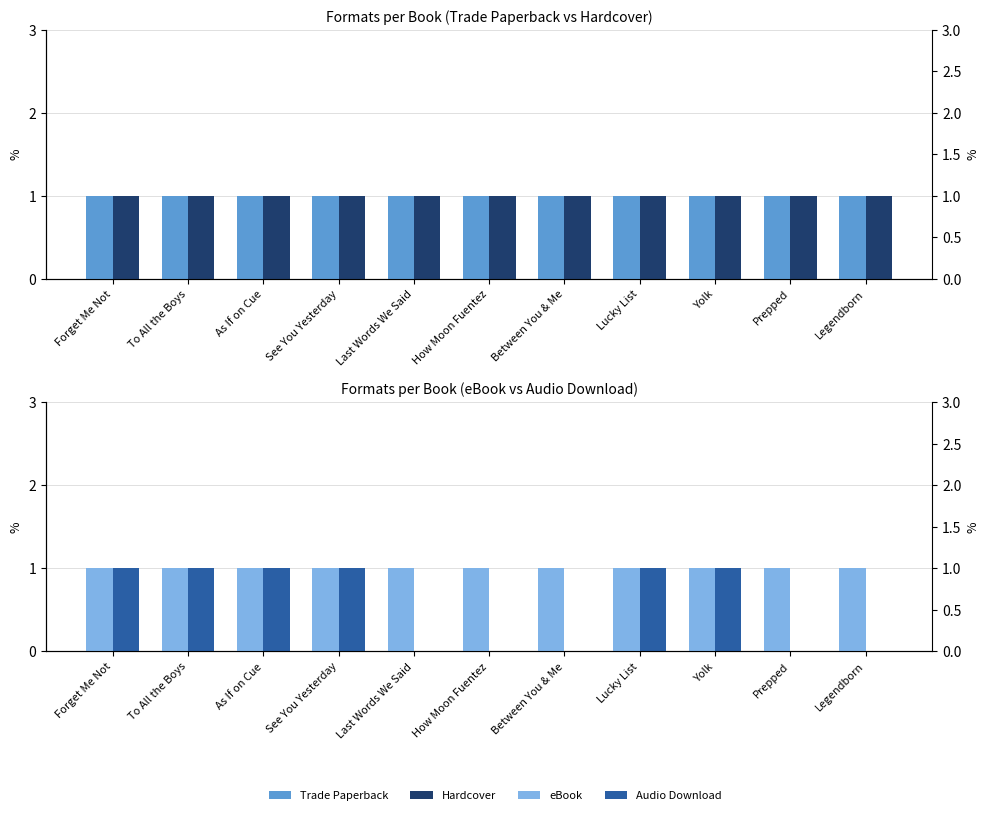

What is the sum of the Trade Paperback values at Prepped and Yolk?

2